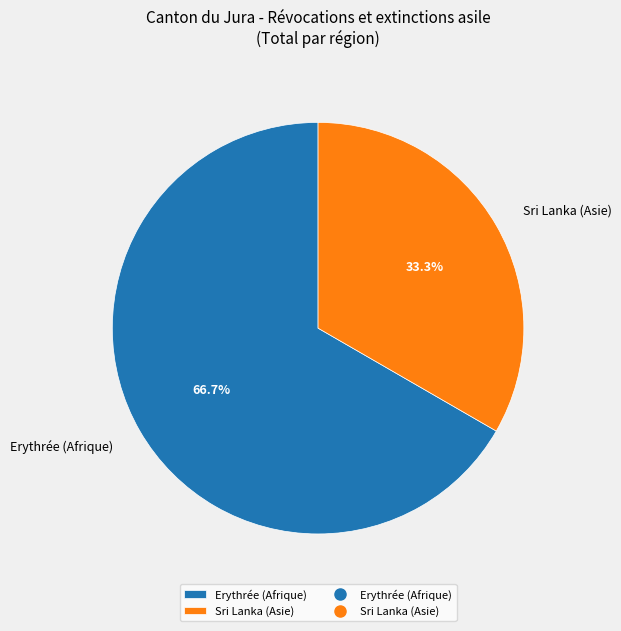

Approximately how many times larger is the value at Erythrée (Afrique) compared to Sri Lanka (Asie)?

2.0